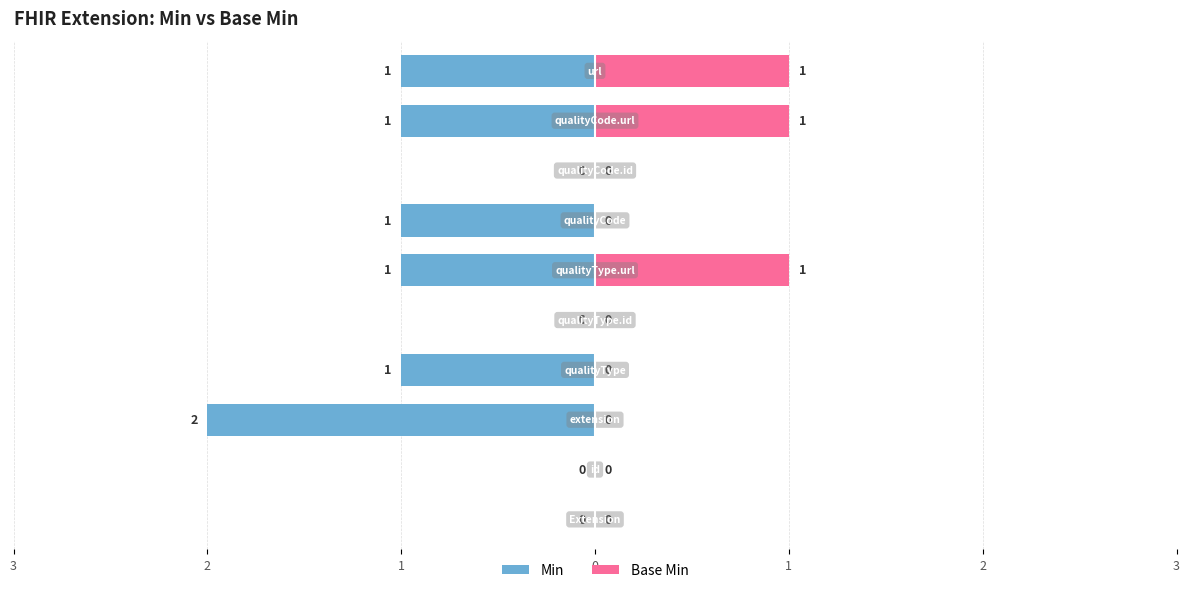

Is the value of Base Min at 1 greater than the value of Min at 3?

No